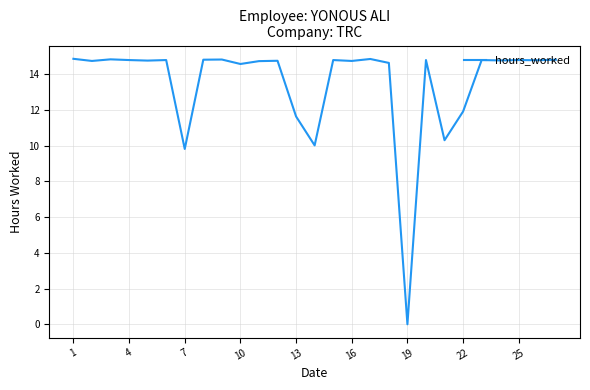

What is the greatest value displayed?

14.9